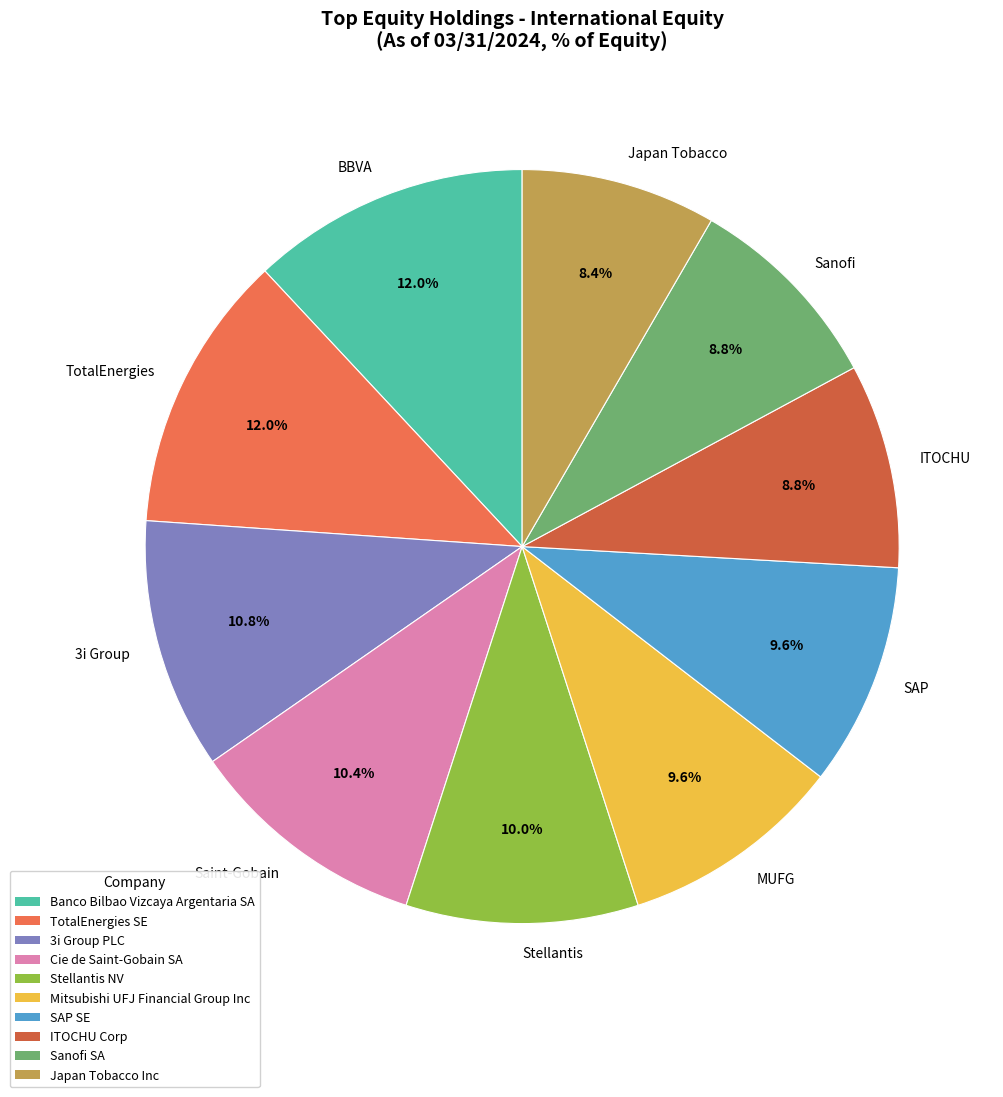

What percentage is NOT represented by Sanofi?

91.2%